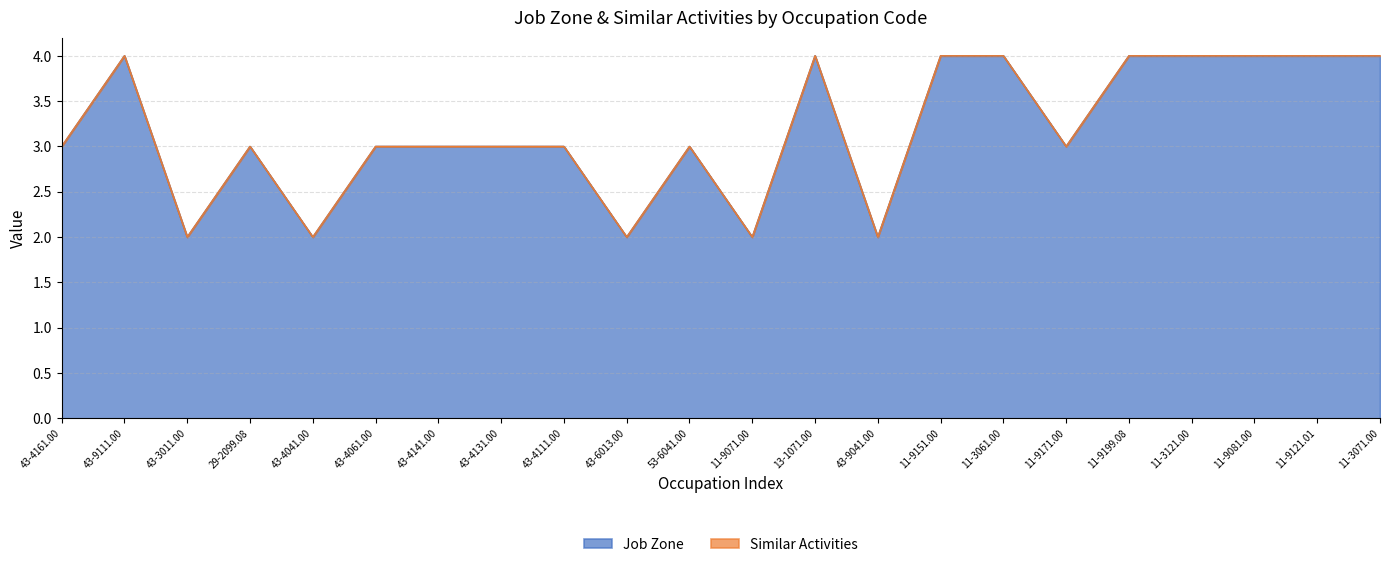

The value at 43-4041.00 is 2. True or false?

True